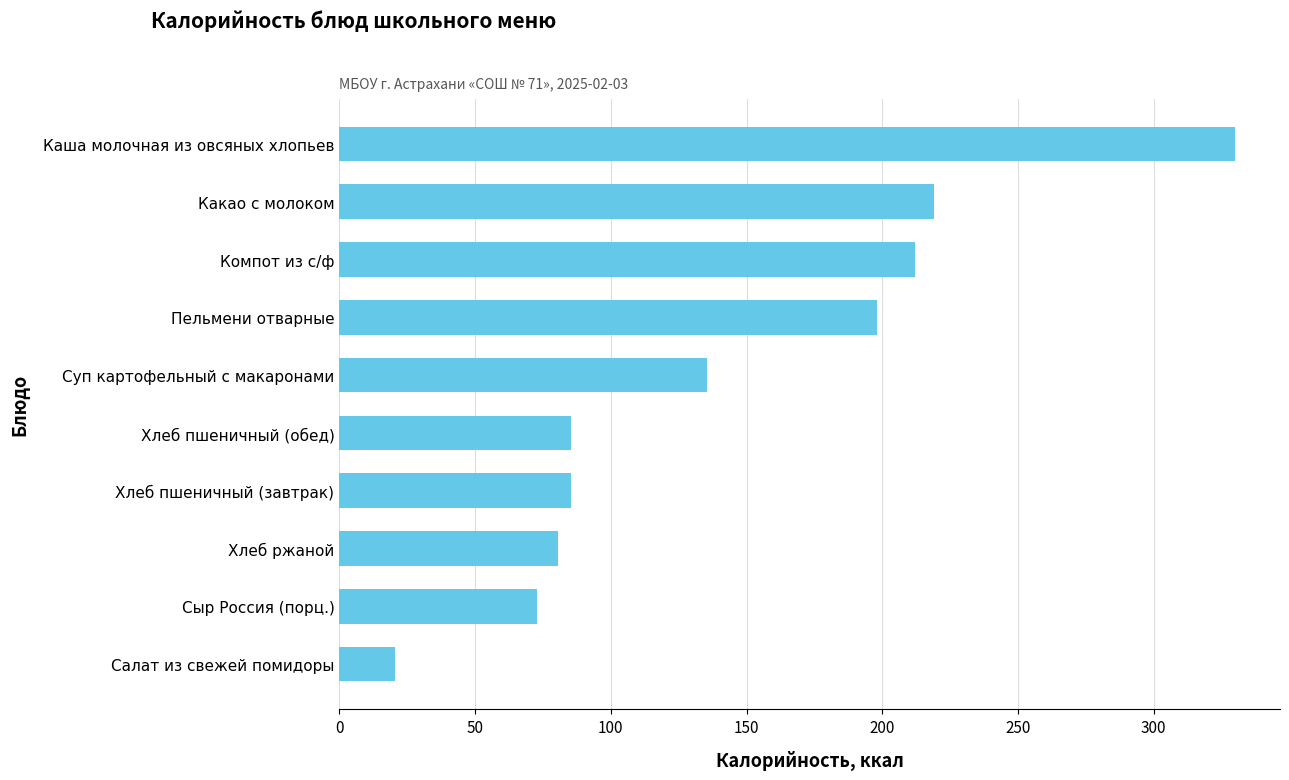

What is the value of the 5th bar from the top?

135.4